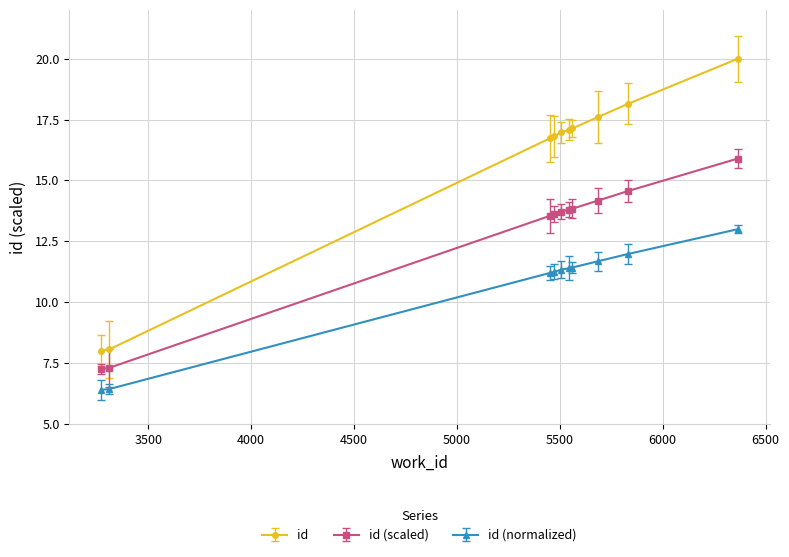

What is the smallest value displayed?

6.4